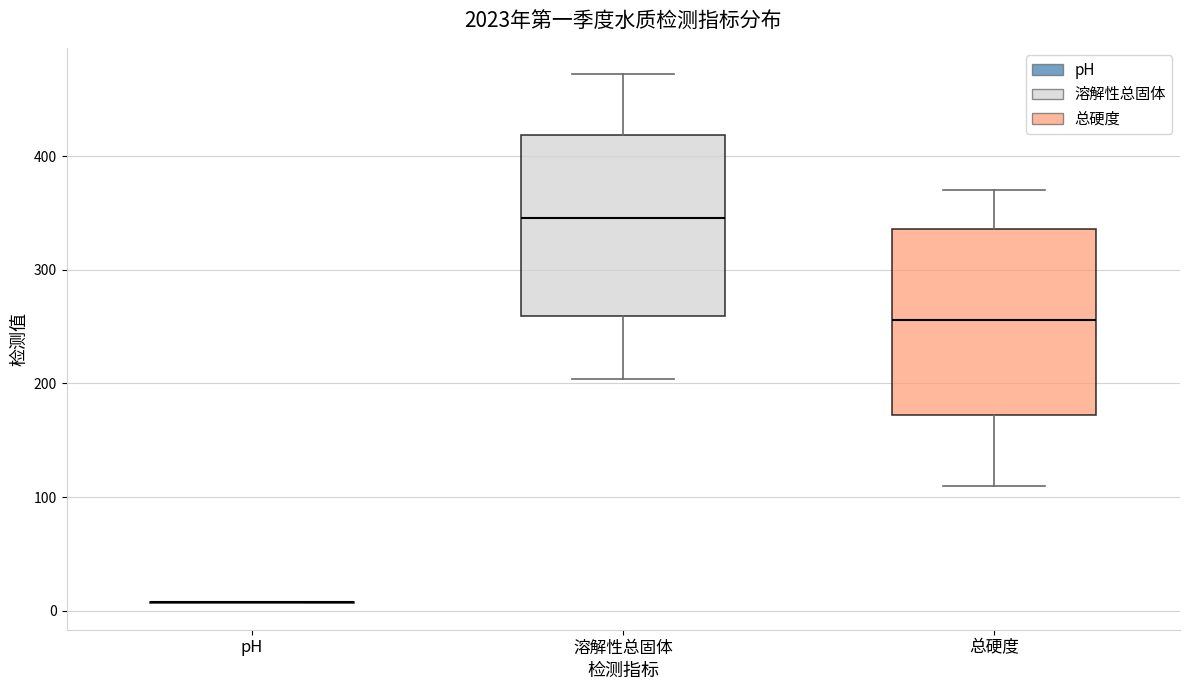

Where is the lower edge of the box for 总硬度 on the y-axis? The values are not printed on the chart, so give them approximately, as read against the axis.

170